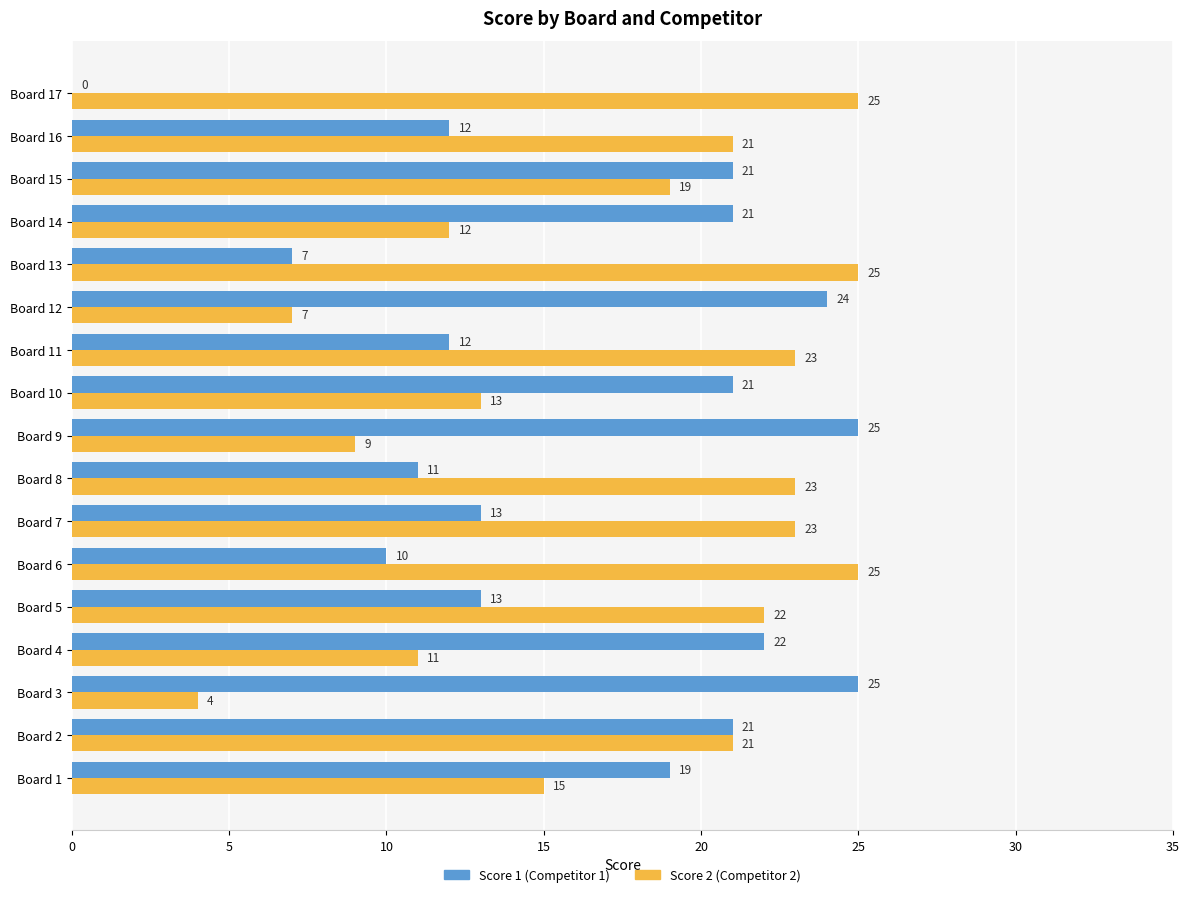

What is the greatest value displayed?

25